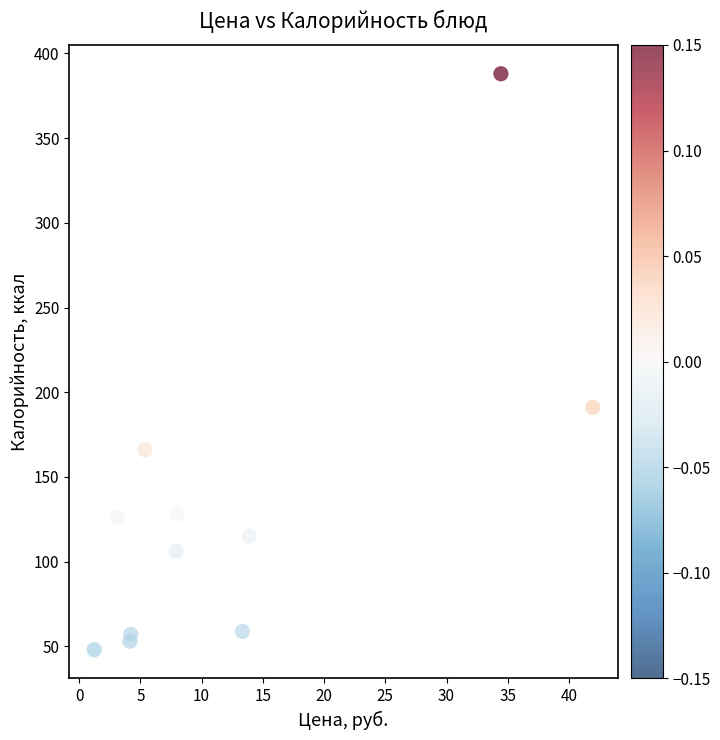

What Y value in the scatter plot is closest to 218?

191.0